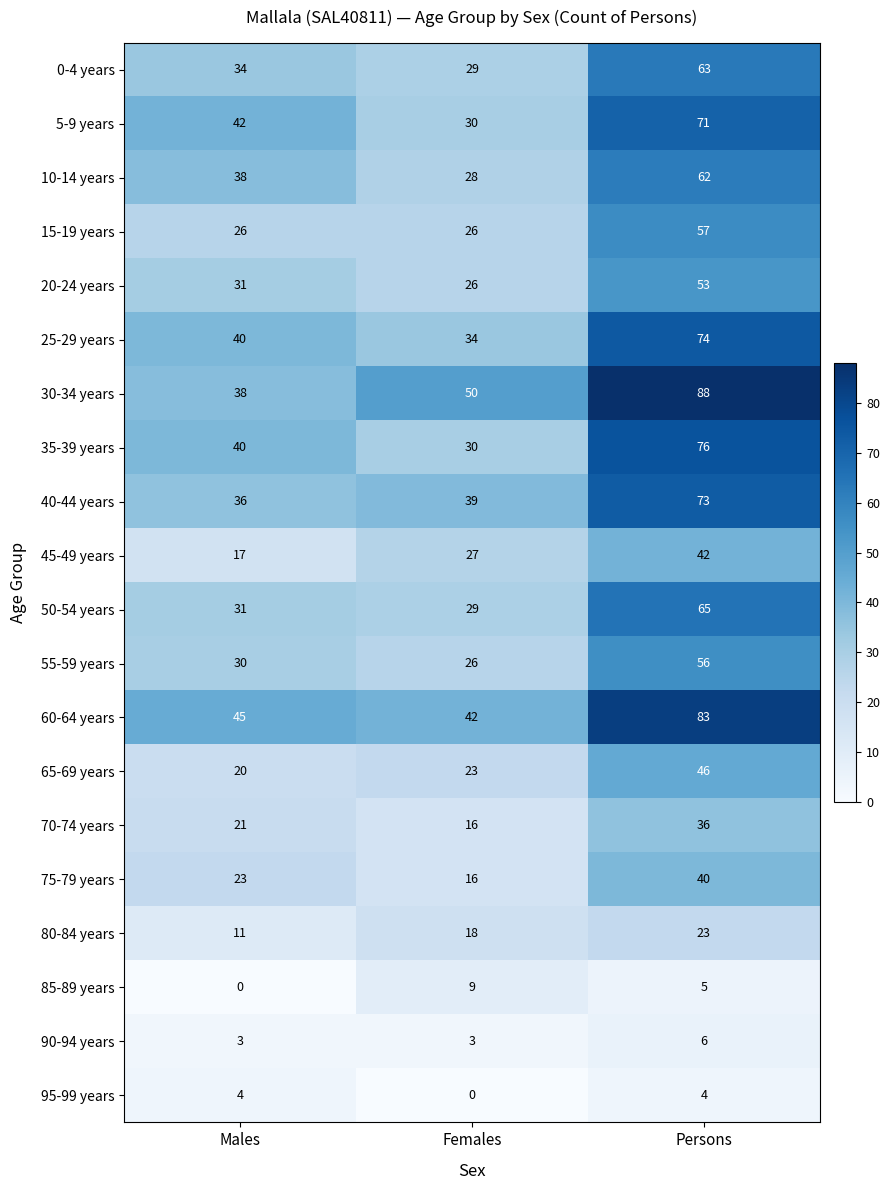

What is the spread (max minus min) of values at Males?

45